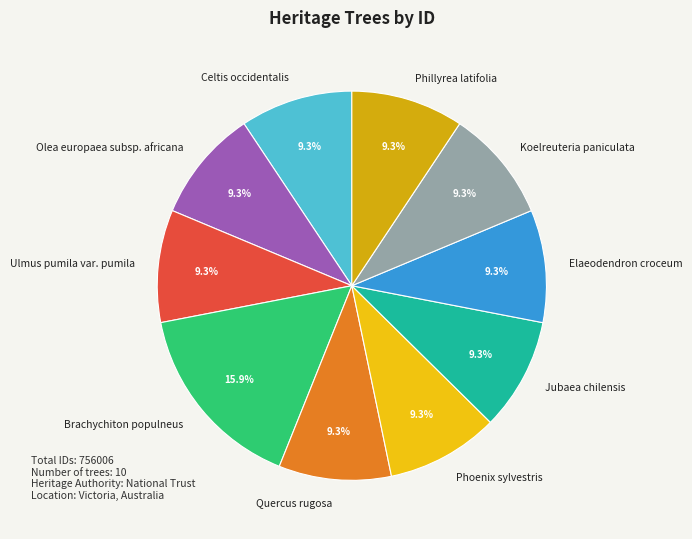

Does any single category account for the majority?

No